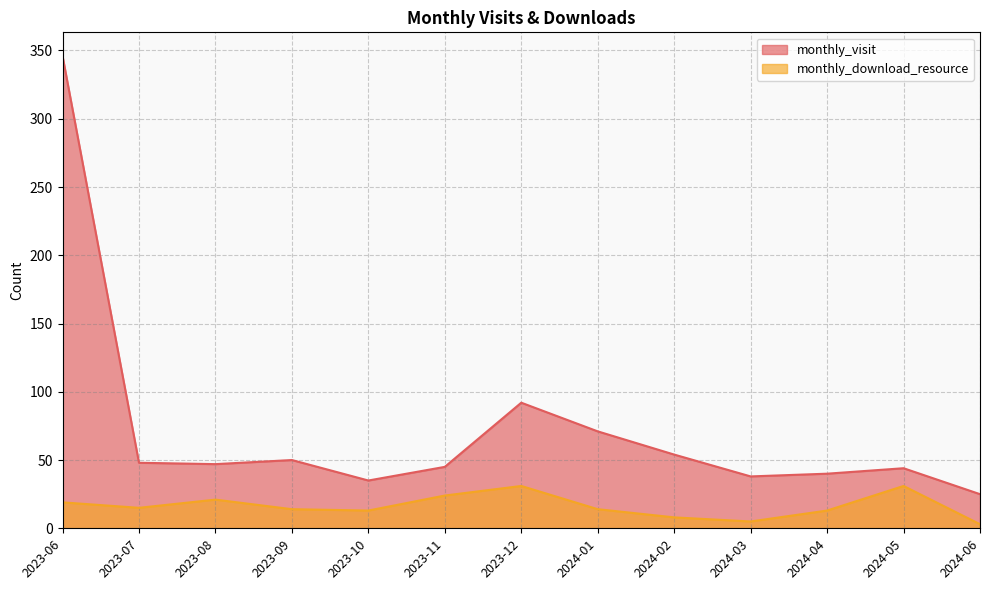

How many data points in monthly_download_resource are above 14?

6